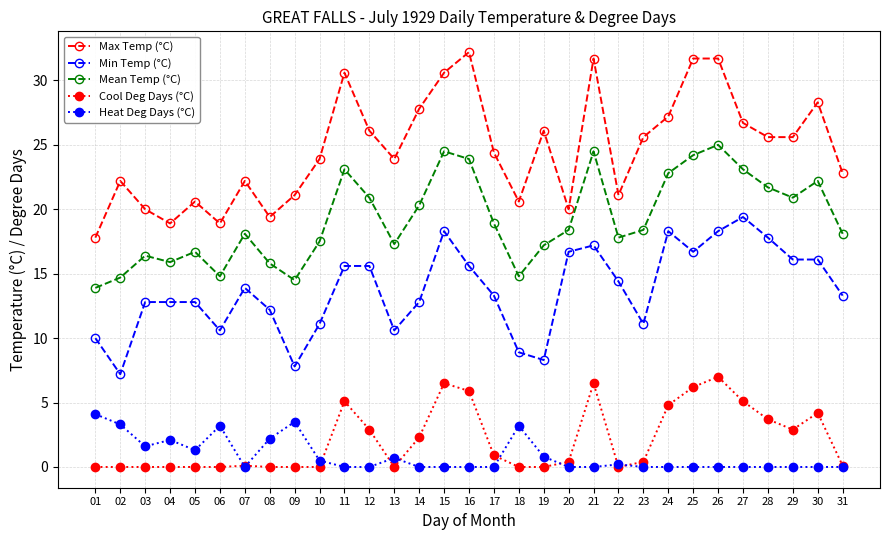

Is the value of Min Temp (°C) at 23 greater than the value of Heat Deg Days (°C) at 15?

Yes